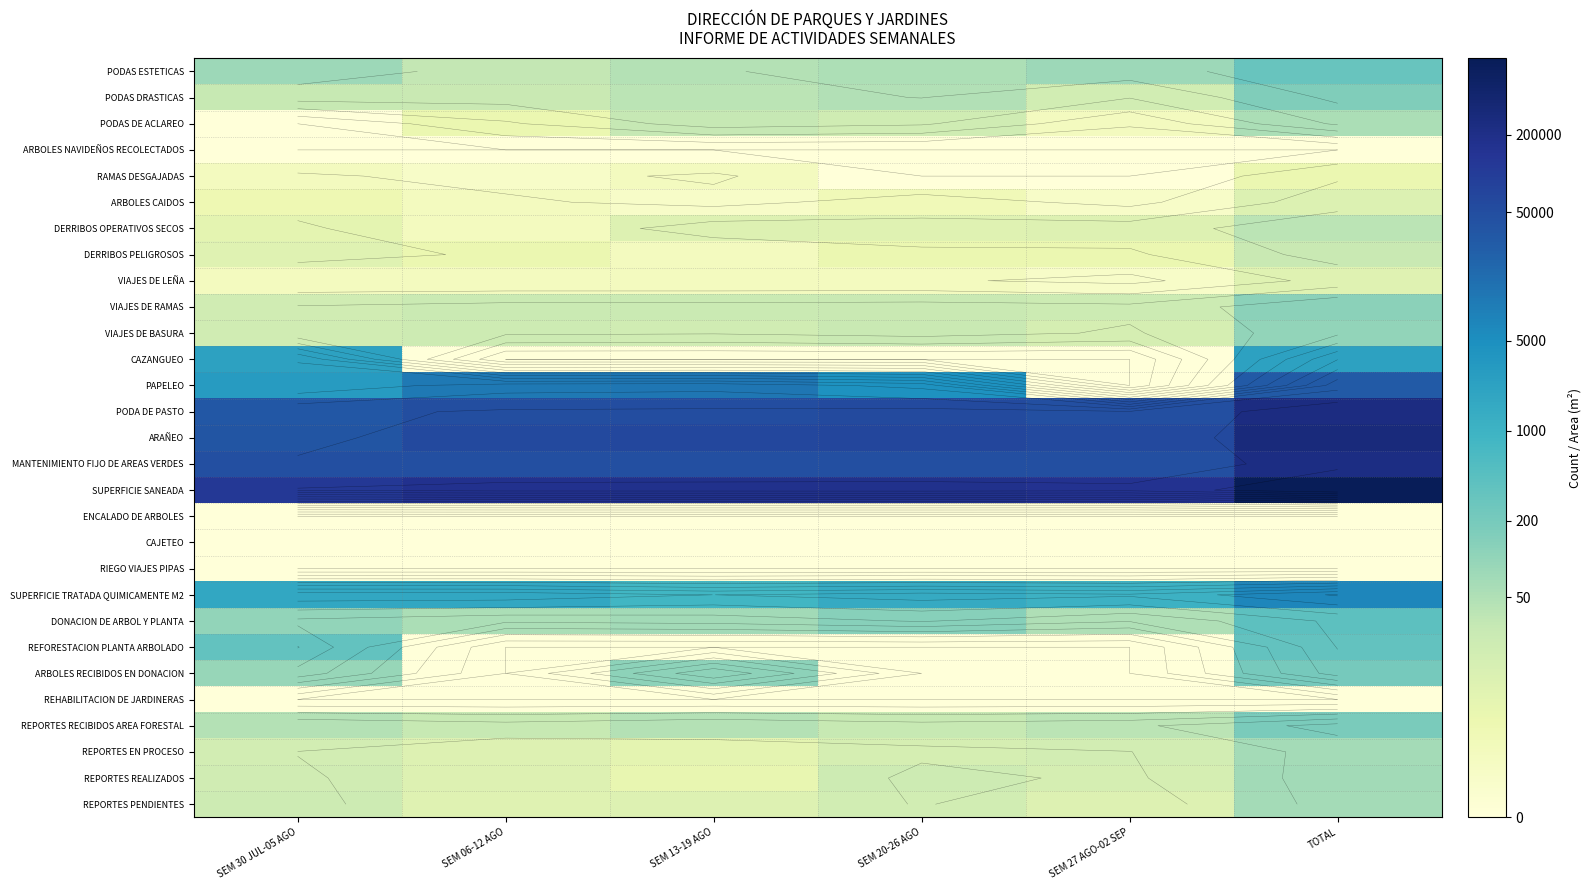

Count the number of data series in this chart.

29